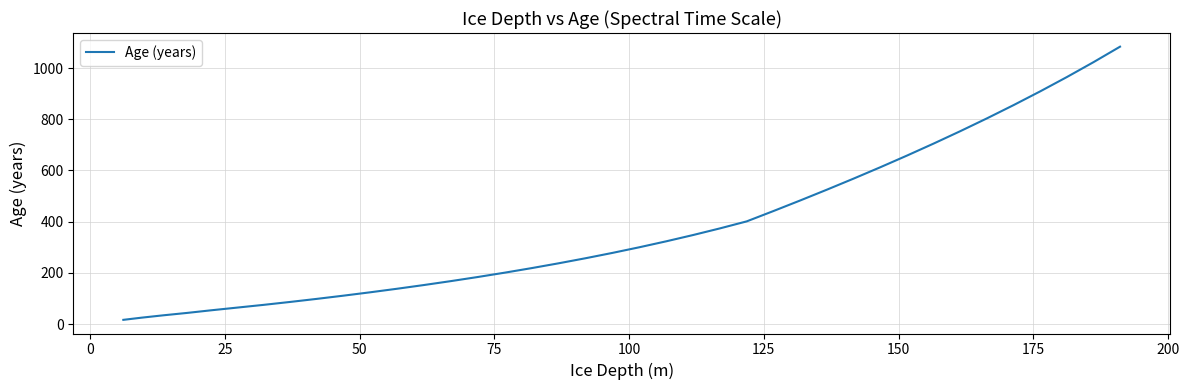

What is the greatest value displayed?

1084.0